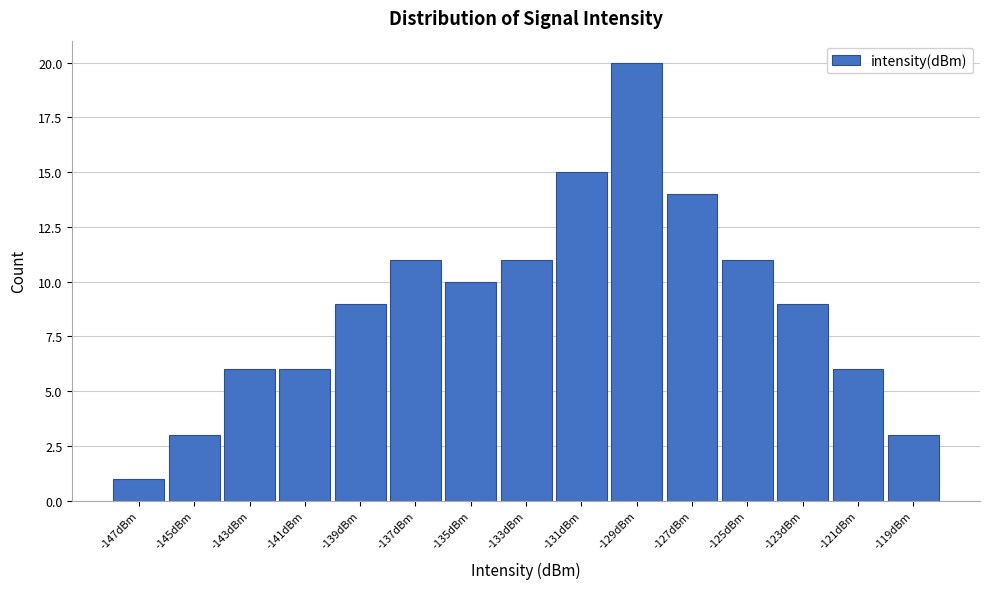

Reading left to right, list every bar in this chart as the range it spans on the x-axis followed by its height. The values are not printed on the chart, so give them approximately, as read against the axis.

-148 to -146: 1
-146 to -144: 3
-144 to -142: 6
-142 to -140: 6
-140 to -138: 9
-138 to -136: 11
-136 to -134: 10
-134 to -132: 11
-132 to -130: 15
-130 to -128: 20
-128 to -126: 14
-126 to -124: 11
-124 to -122: 9
-122 to -120: 6
-120 to -118: 3